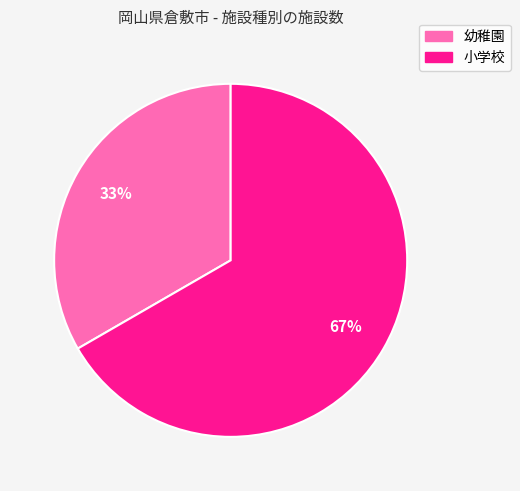

Which category has the smallest portion of the pie?

幼稚園